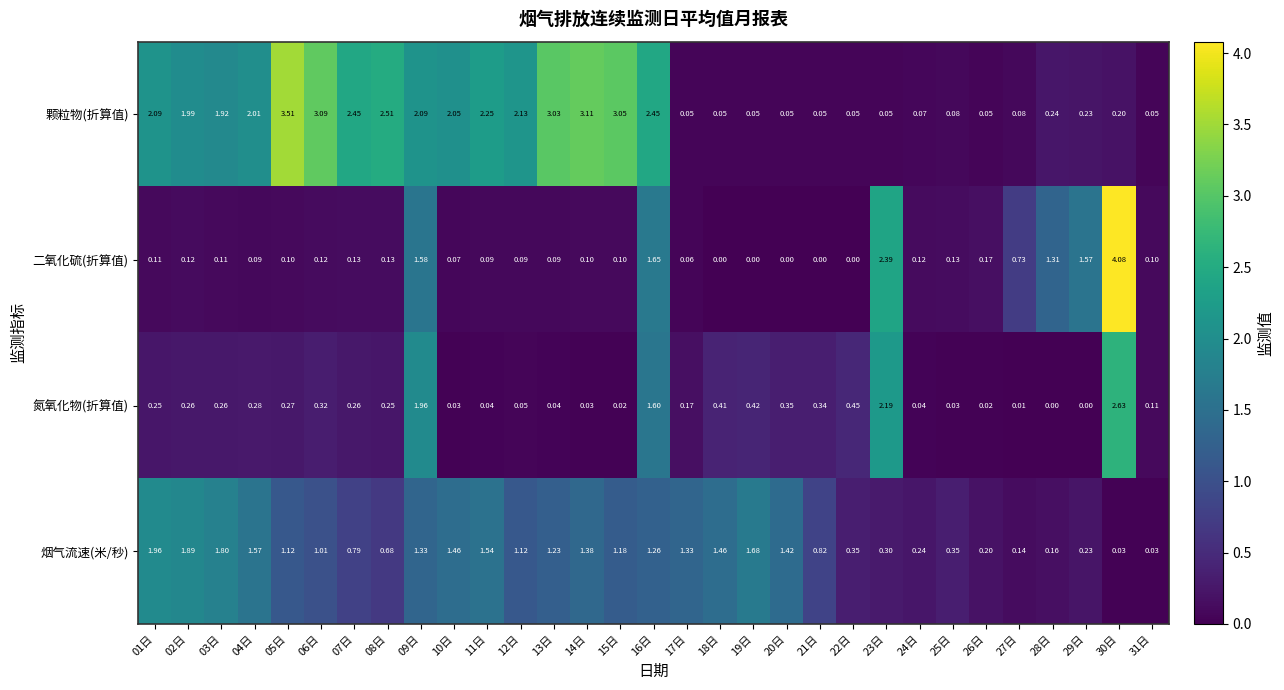

Which series has the largest total across all categories?

颗粒物(折算值)